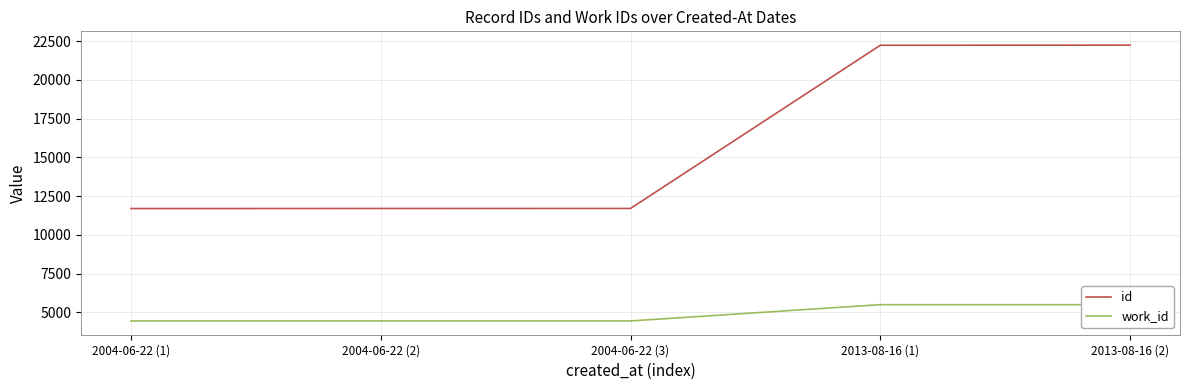

How many data points in work_id are above 4444?

2